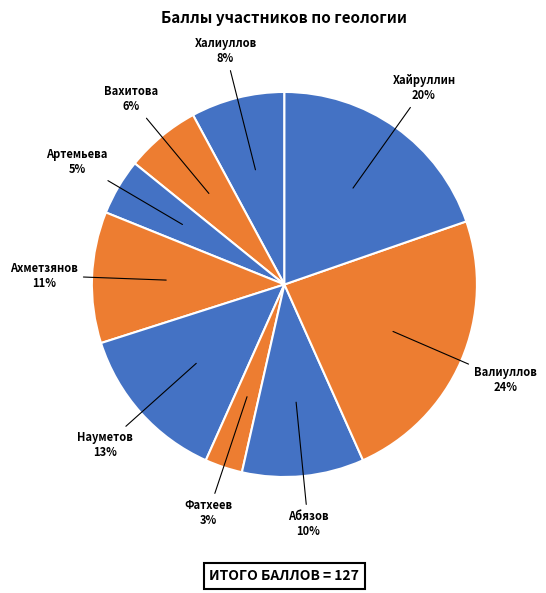

Count the number of slices in the pie.

9